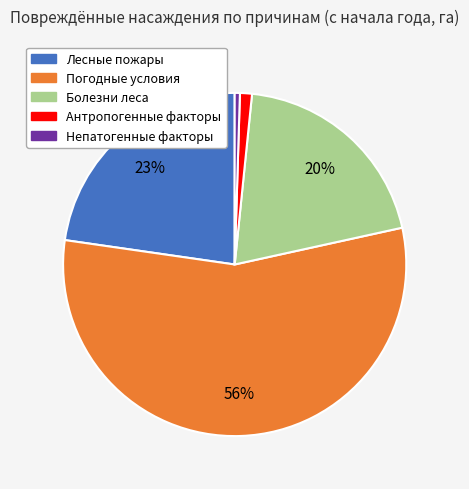

Between Болезни леса and Лесные пожары, which is larger?

Лесные пожары